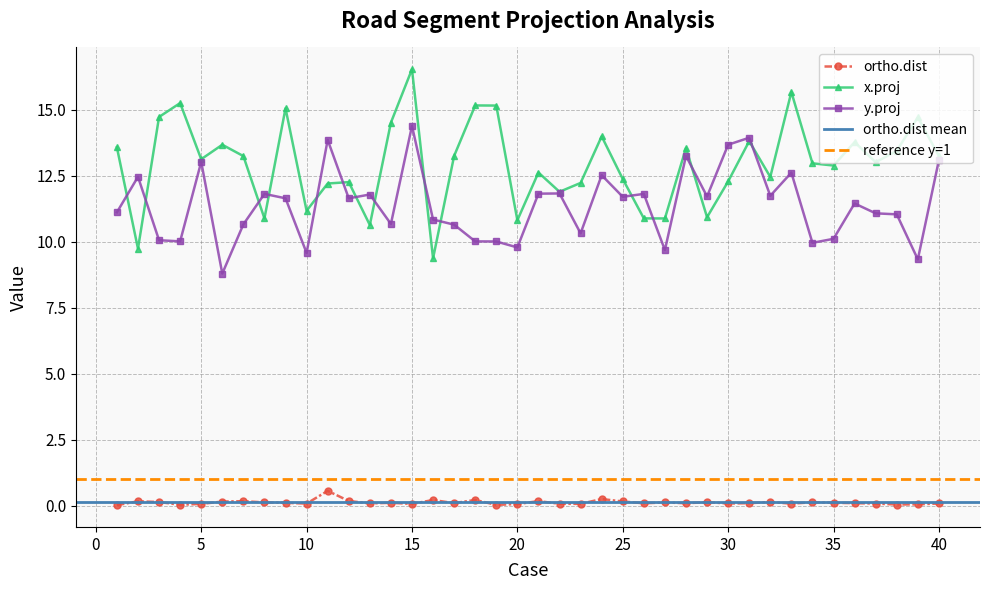

At which label does ortho.dist reach its peak?

11